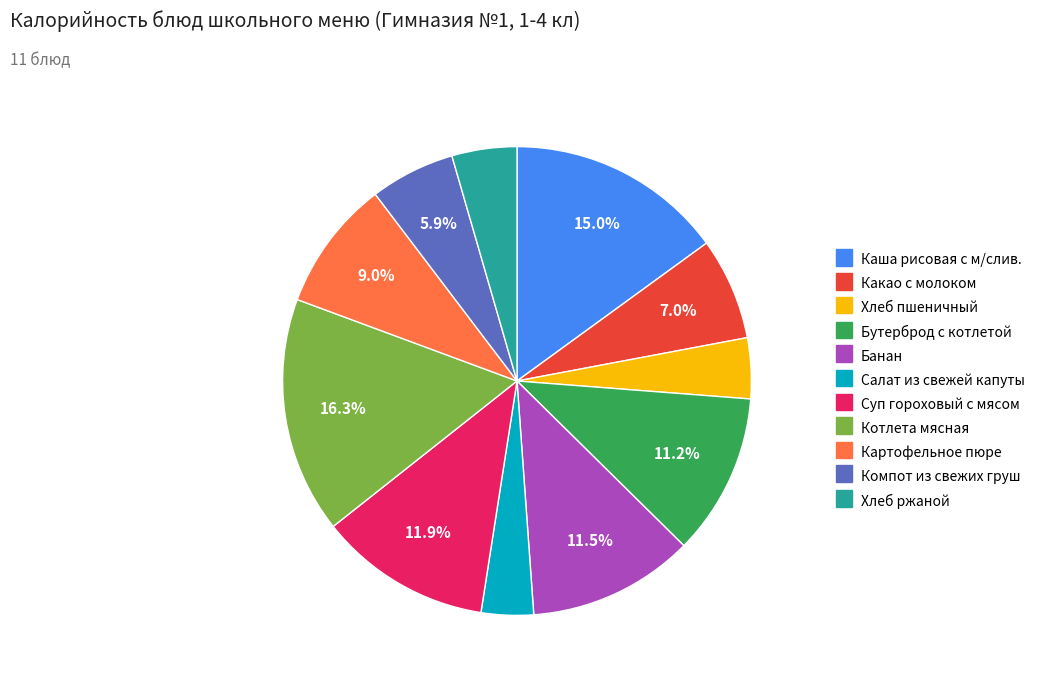

How much of the chart is everything except Банан?

88.5%